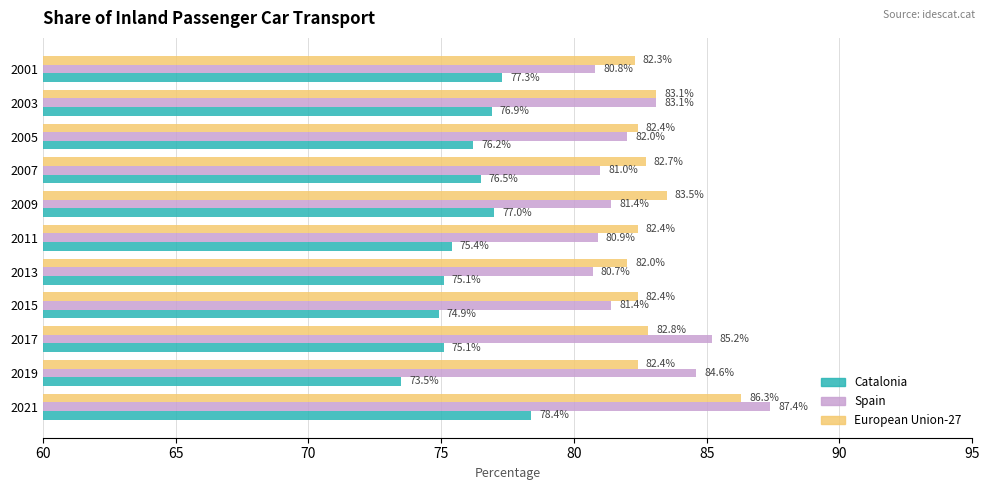

The Spain series shows 133.1 at 2013. True or false?

False